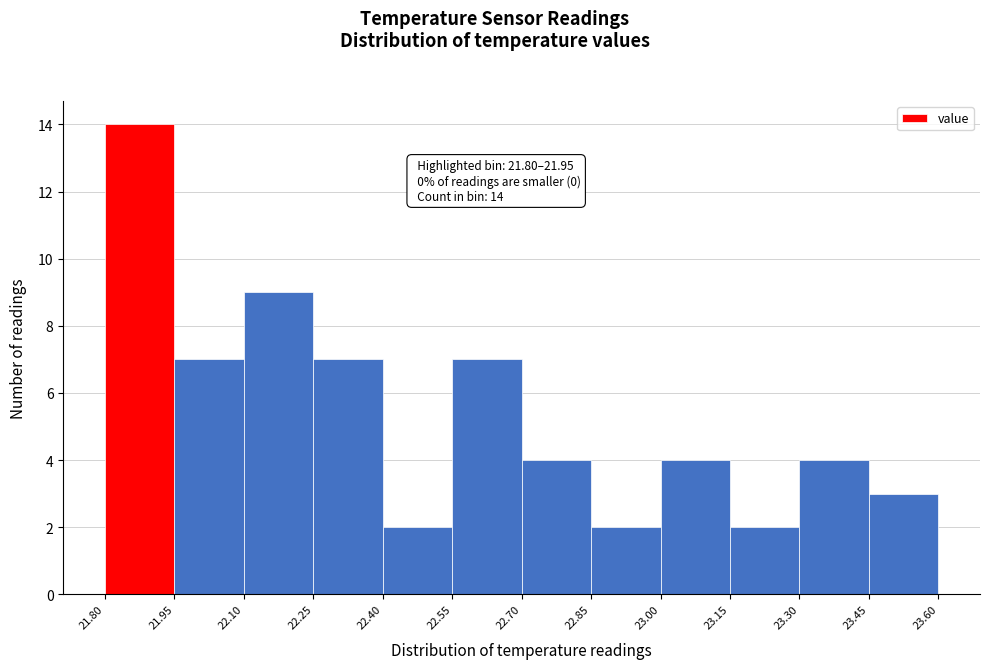

Which range on the x-axis has the tallest bar?

21.80 to 21.95